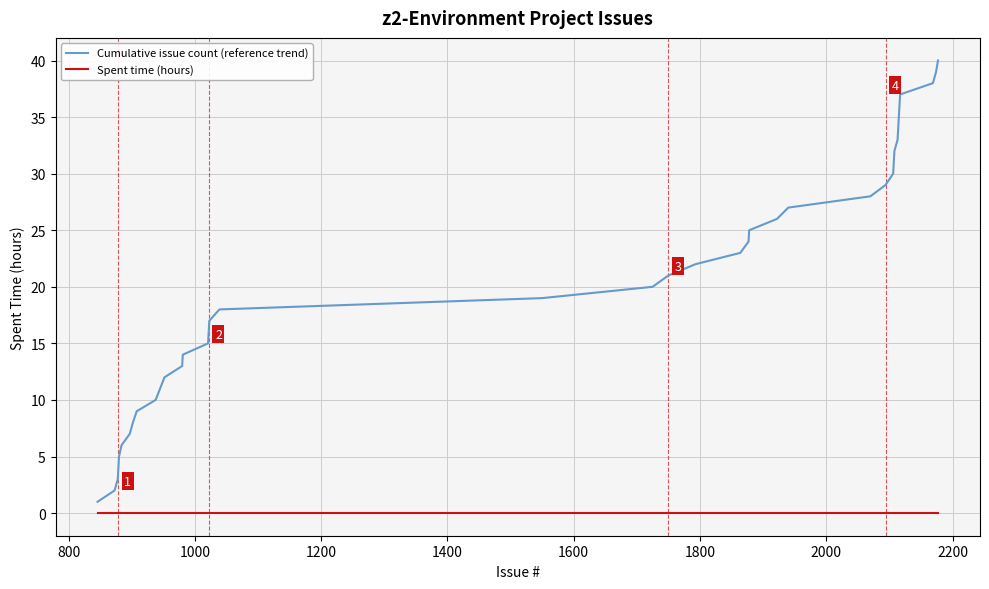

Rank the series by their maximum value, from highest to lowest.

Cumulative issue count (reference trend), Spent time (hours)